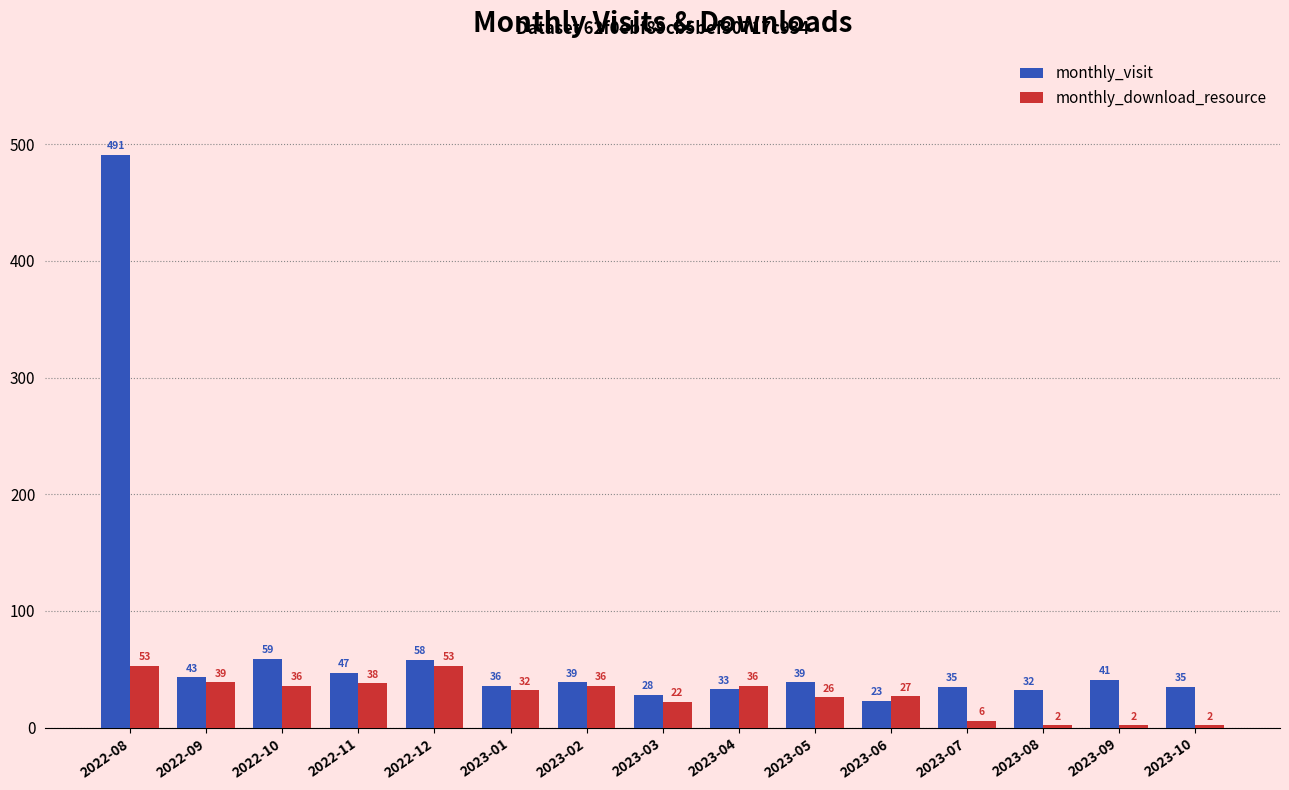

How many groups of bars are there?

15